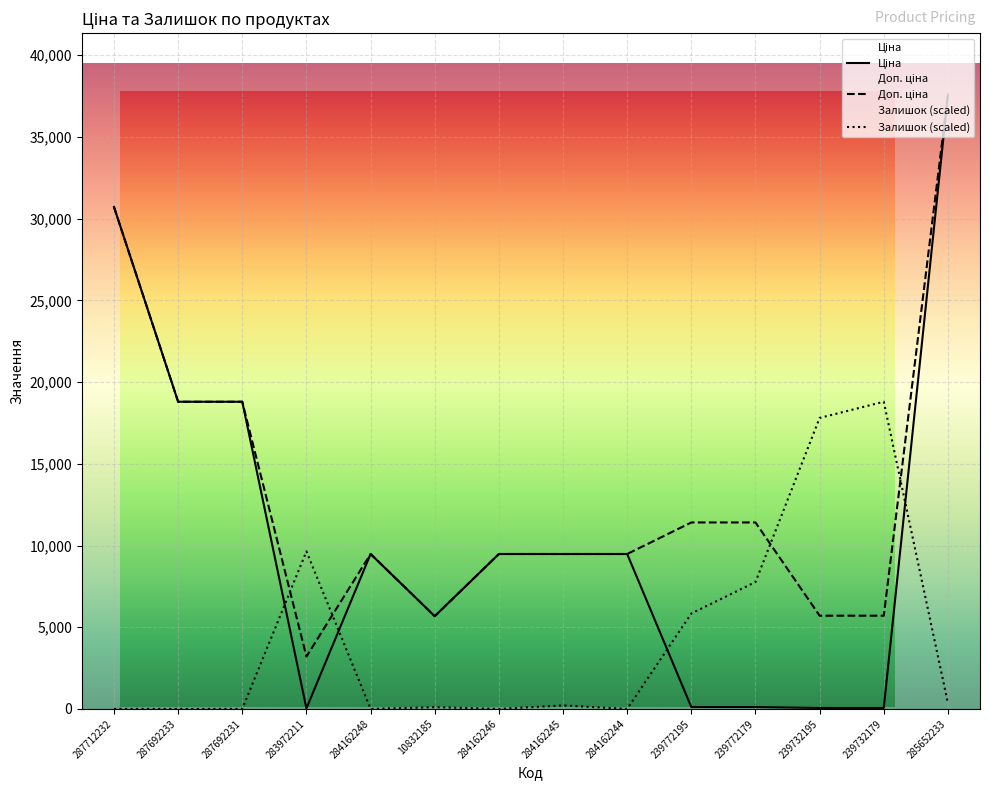

What is the sum of all Ціна values?

149872.8